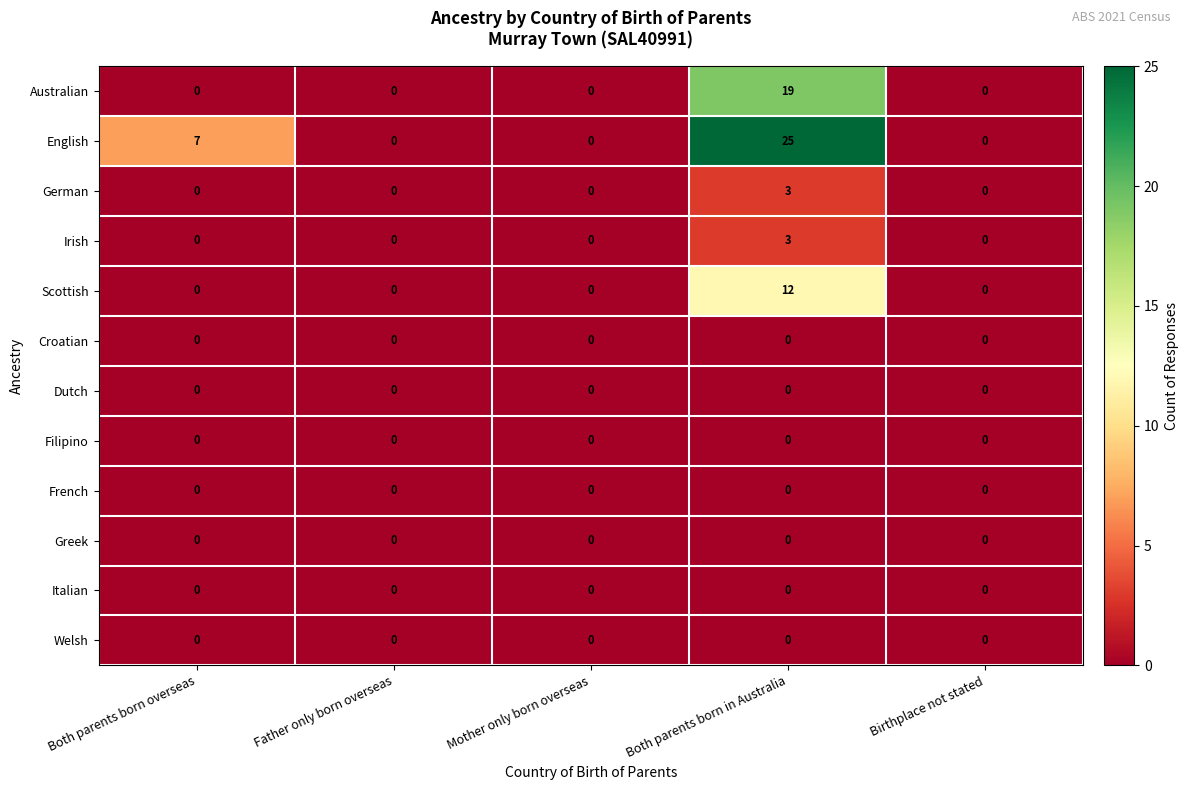

What is the difference between the maximum and minimum values in the Australian series?

19